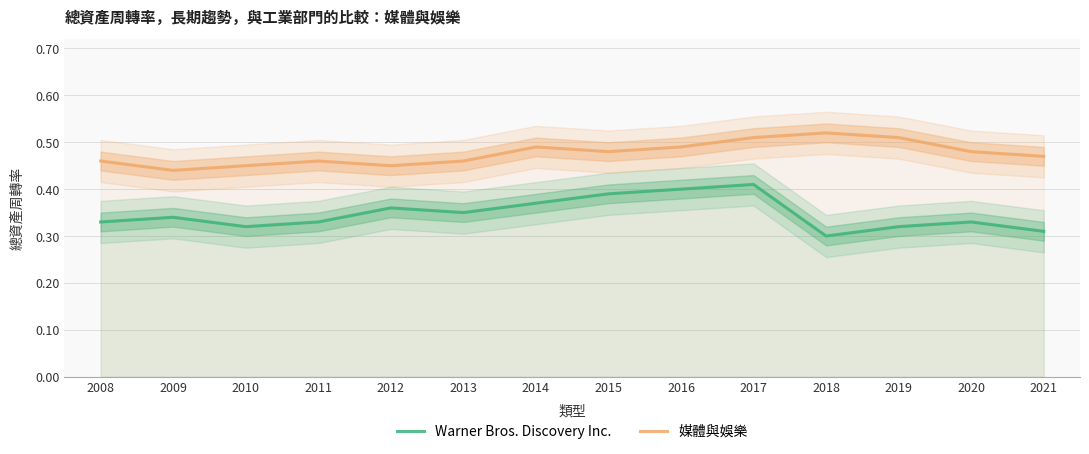

List the series in order of their overall mean, highest first.

媒體與娛樂, Warner Bros. Discovery Inc.